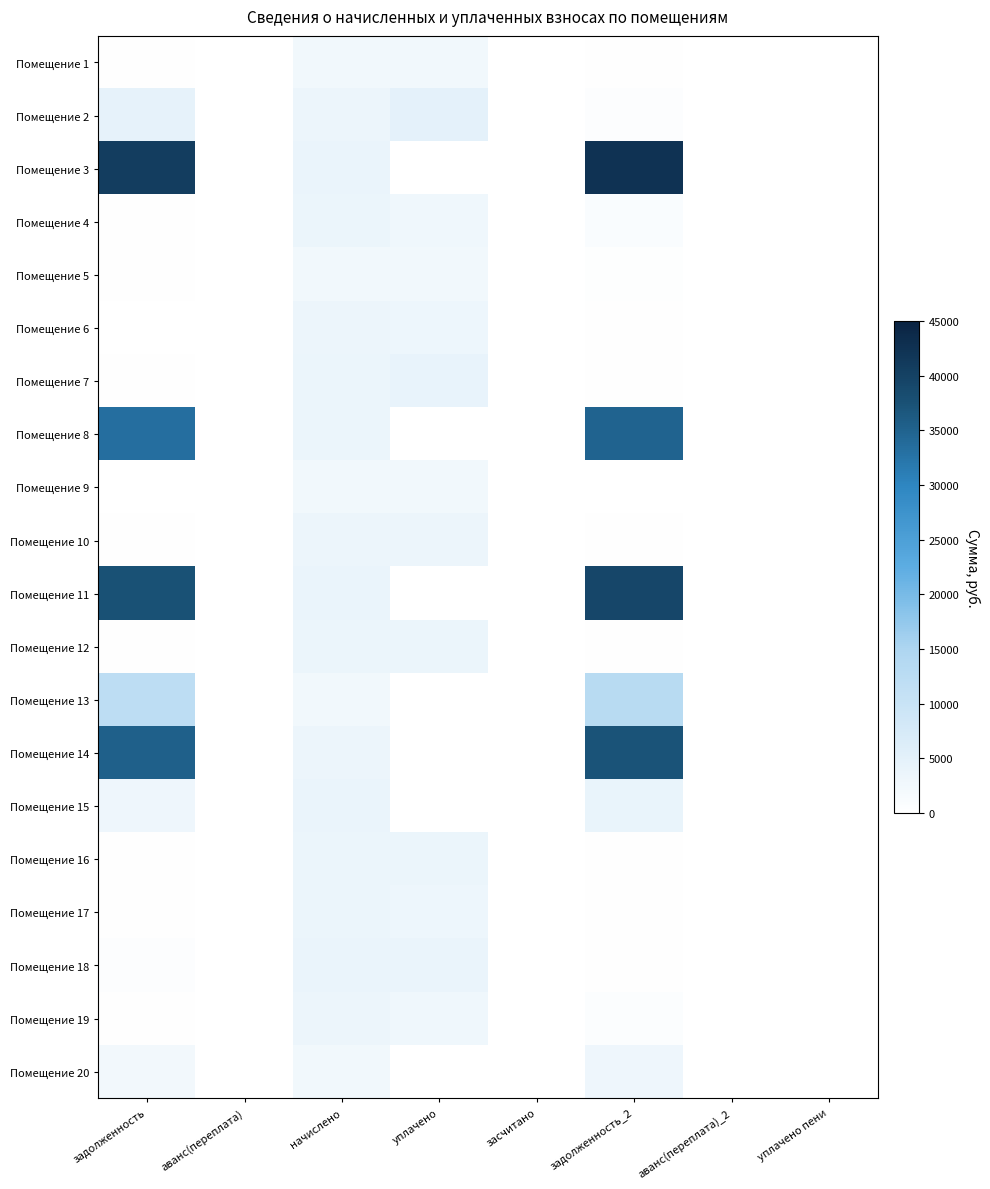

At how many categories does at least one series exceed 16463?

2